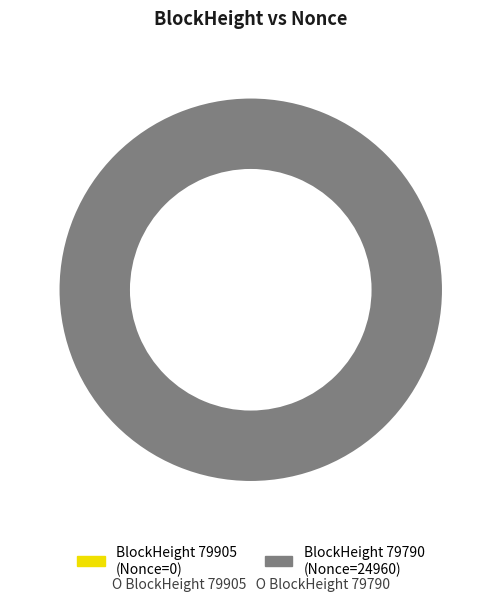

Count the number of slices in the pie.

2